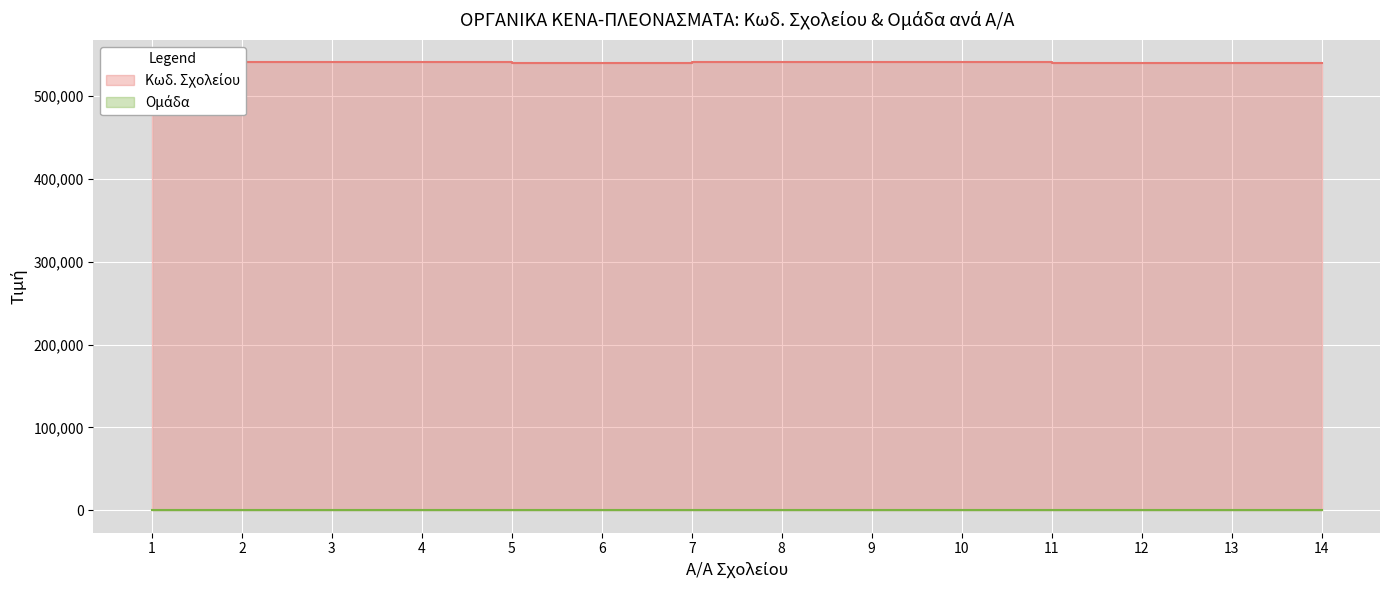

Does the chart display data point markers on the line(s)?

No